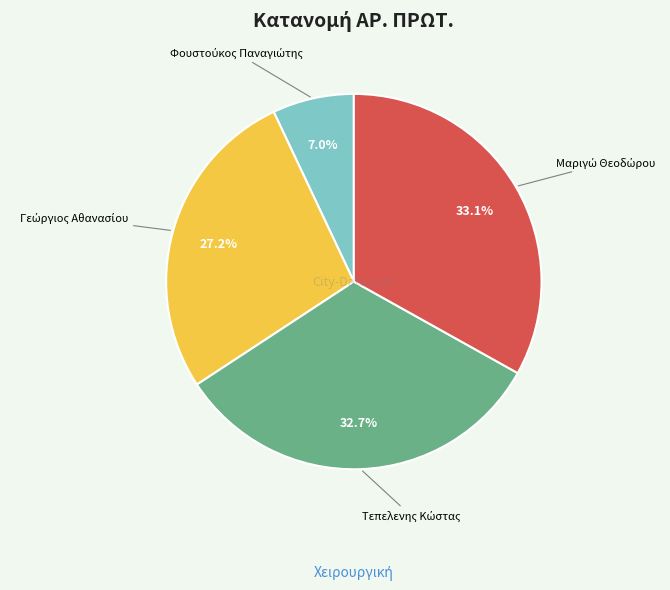

Is there a majority slice in this chart?

No